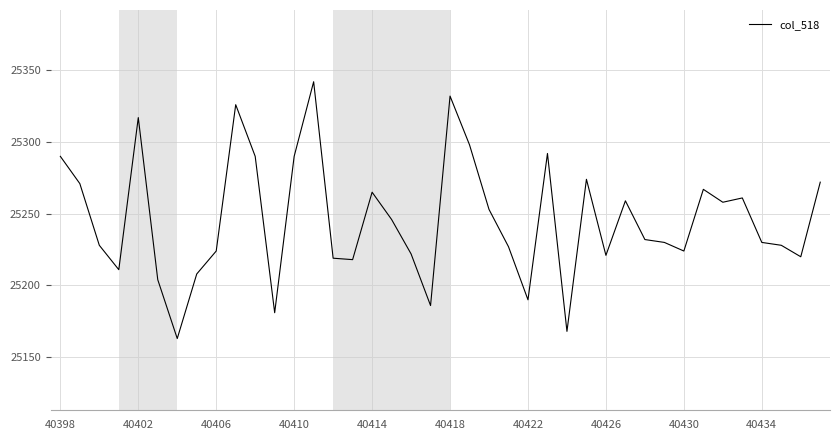

What is the smallest value displayed?

25163